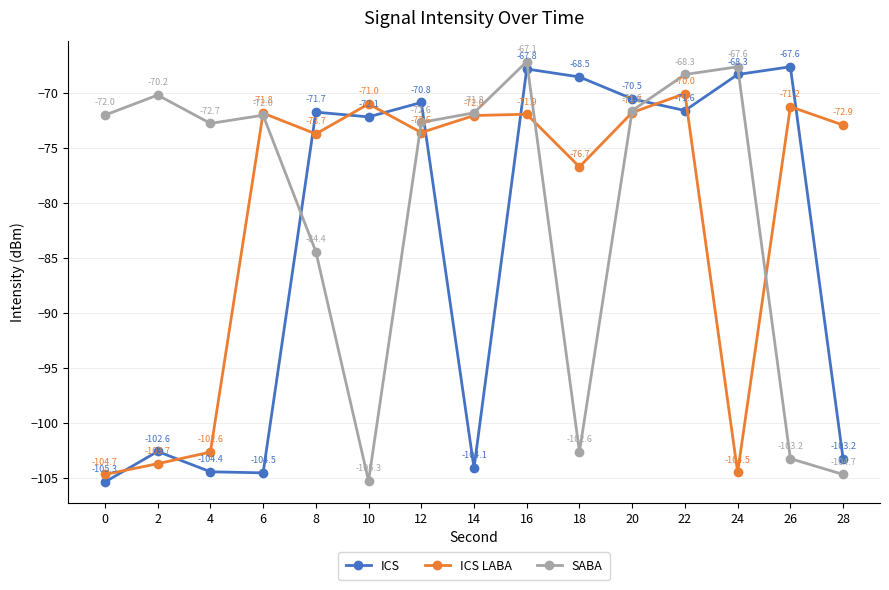

What is the difference between the ICS LABA values at 12 and 6?

1.8